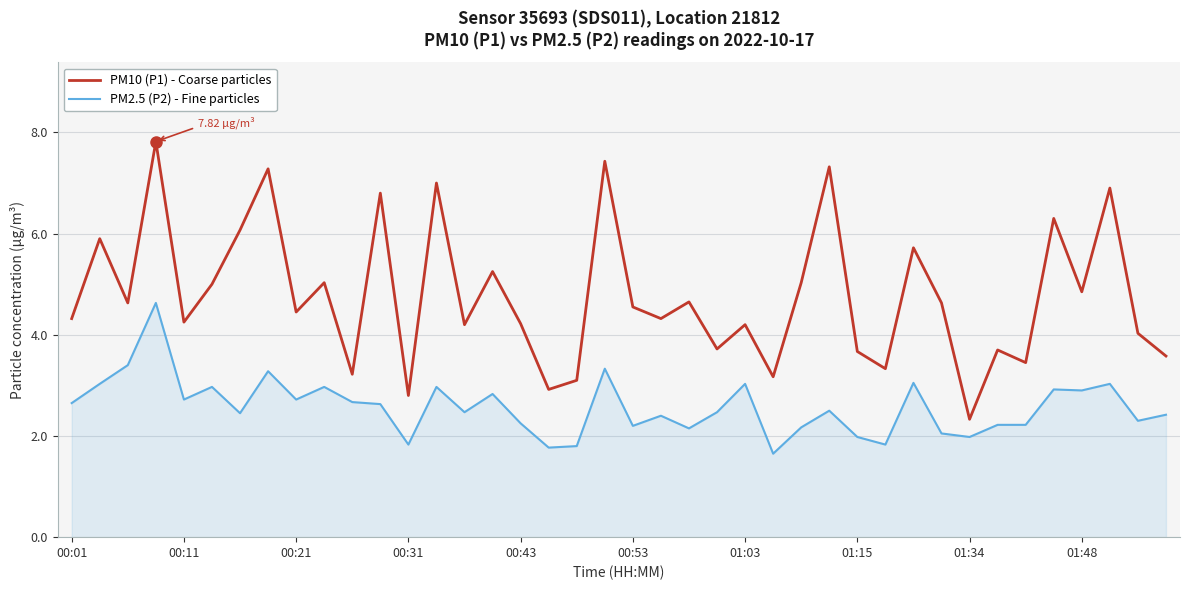

What is the difference between the maximum and minimum values in the PM10 (P1) - Coarse particles series?

5.5